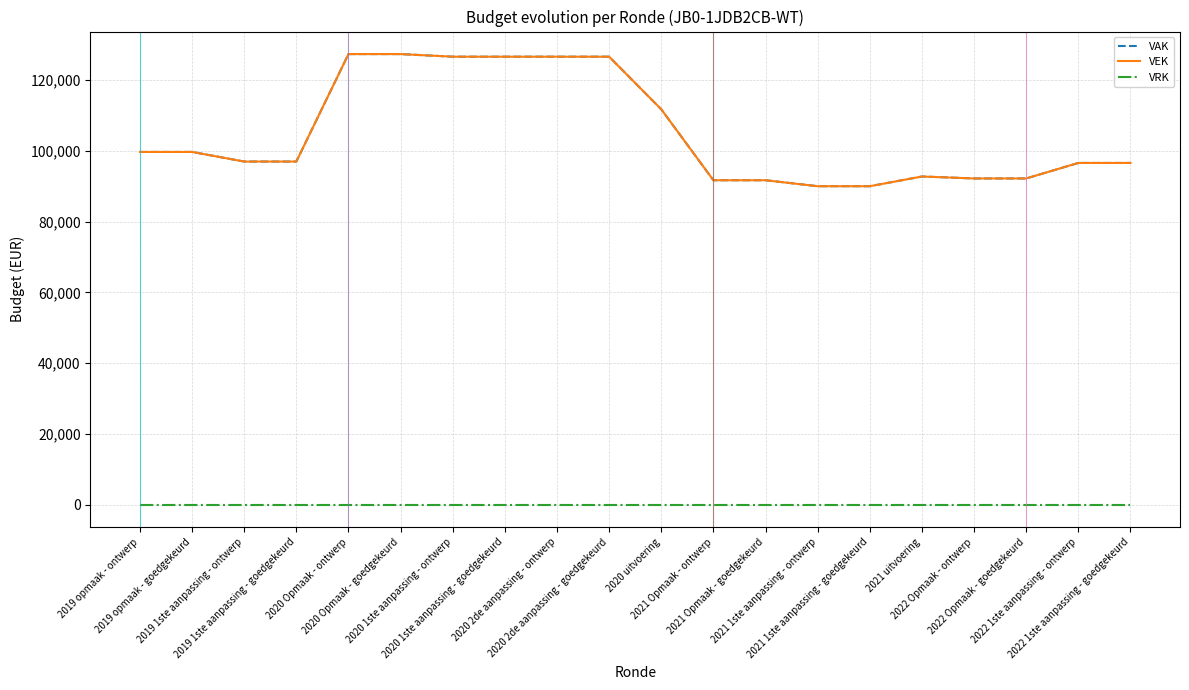

True or false: VRK and VAK intersect in this chart.

False